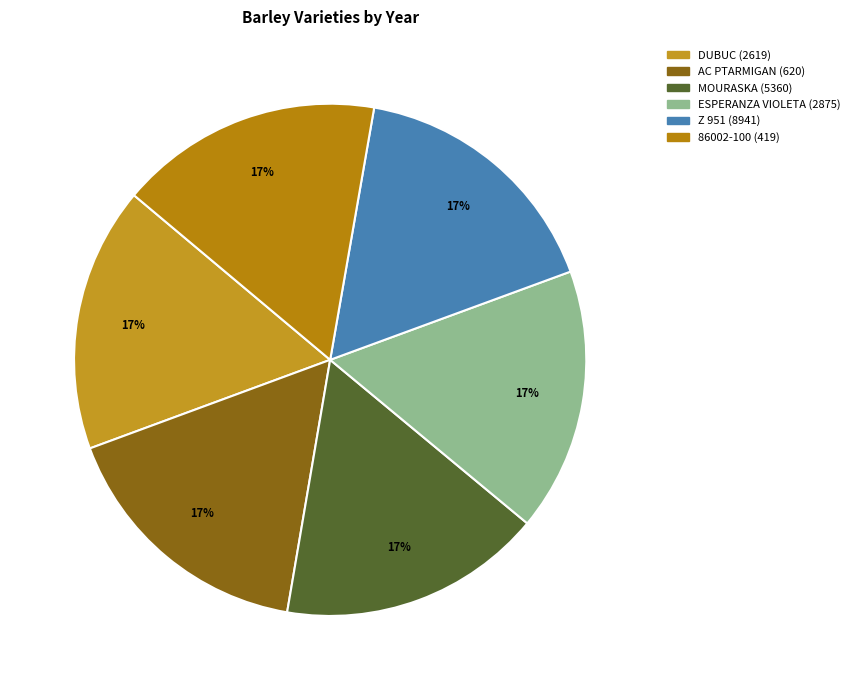

The DUBUC (2619) slice represents 17% of the pie. True or false?

True